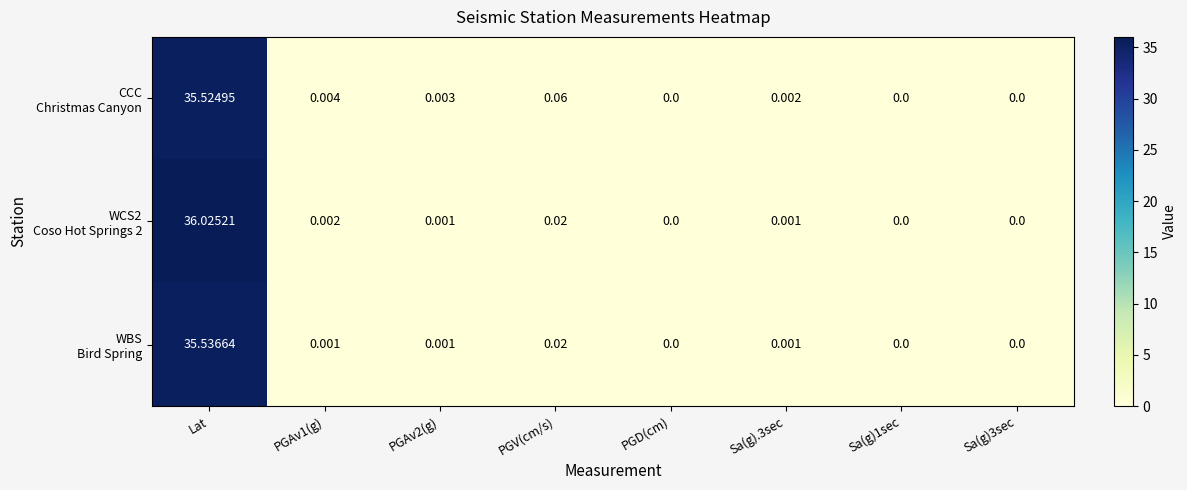

How many data points does each series have?

8